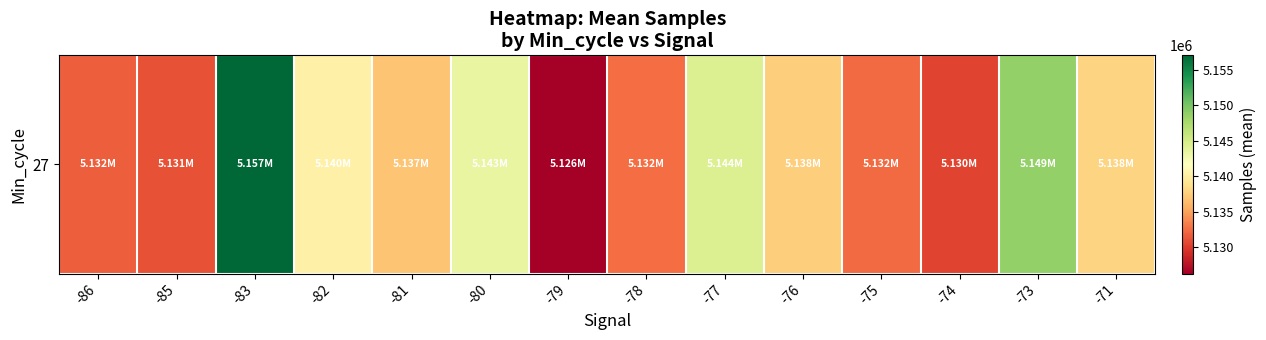

What is the difference between the second highest and minimum values?

22451.6